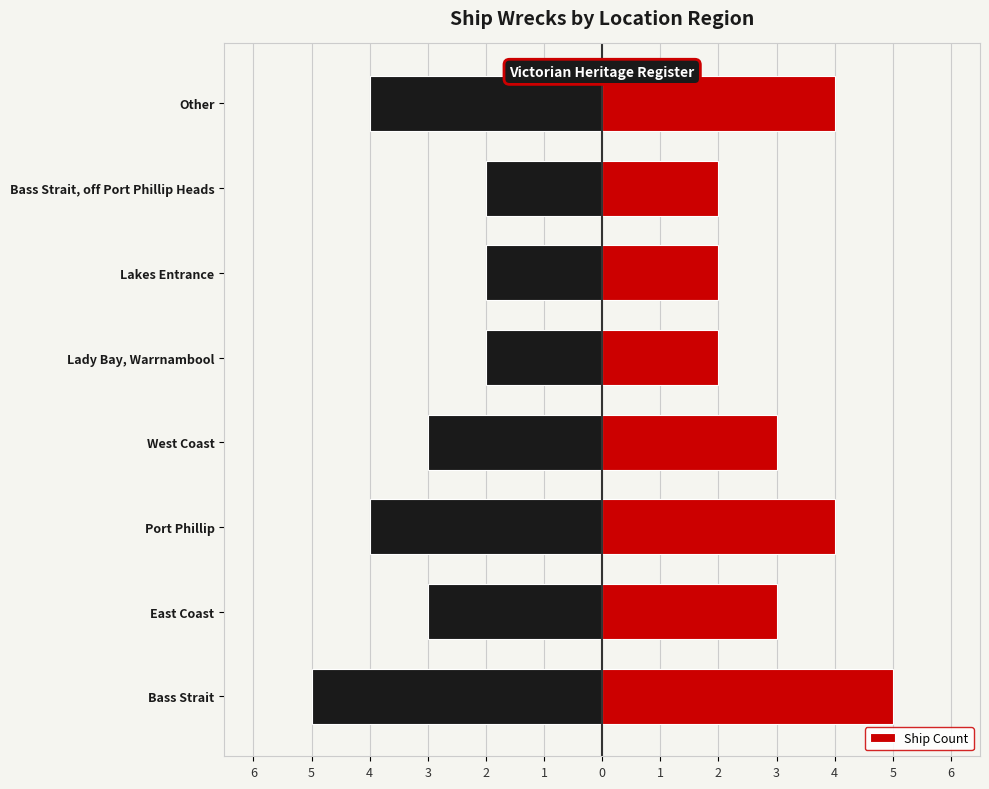

How many series are shown in this chart?

2